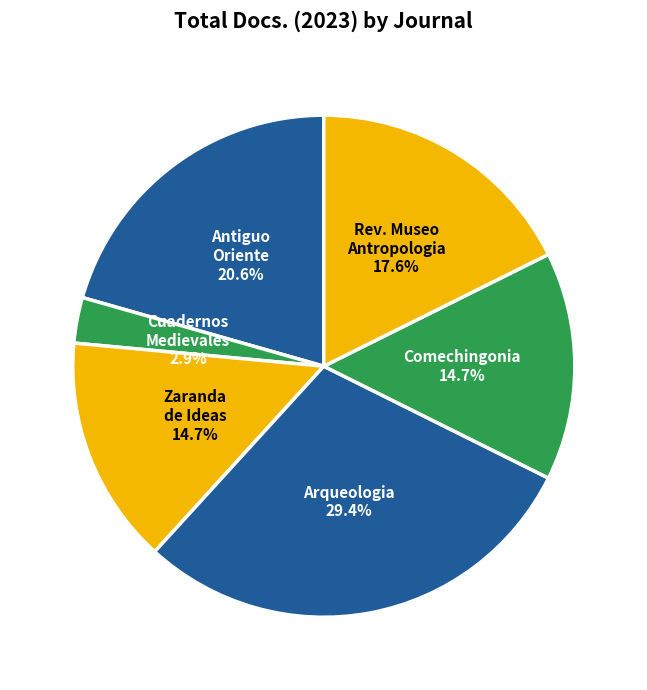

Combined, do Rev. Museo Antropologia and Comechingonia account for over 50%?

No